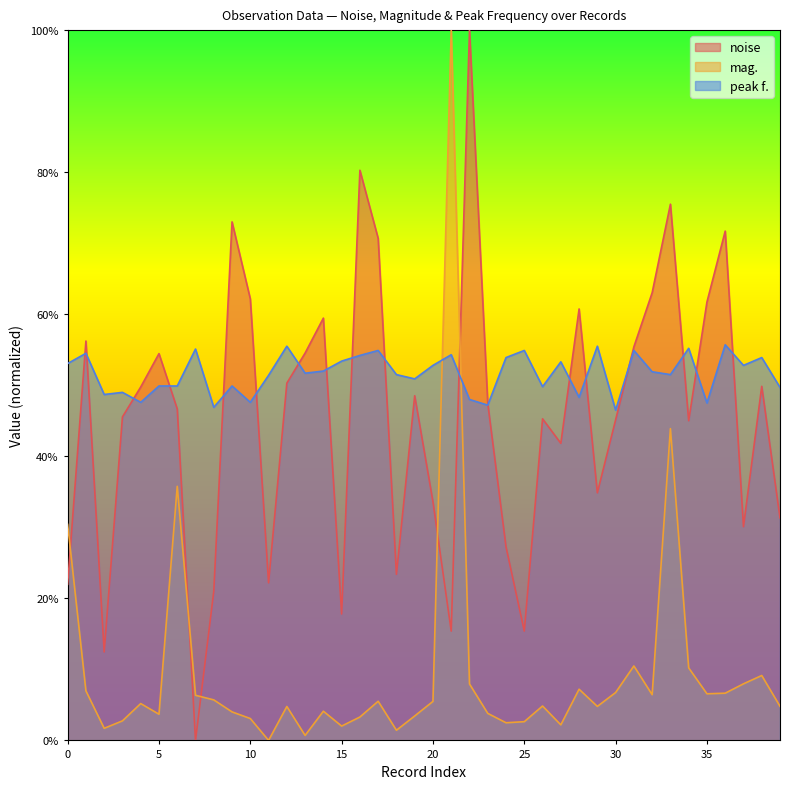

Between which two adjacent categories do peak f. (norm) and mag. first intersect?

20 and 21